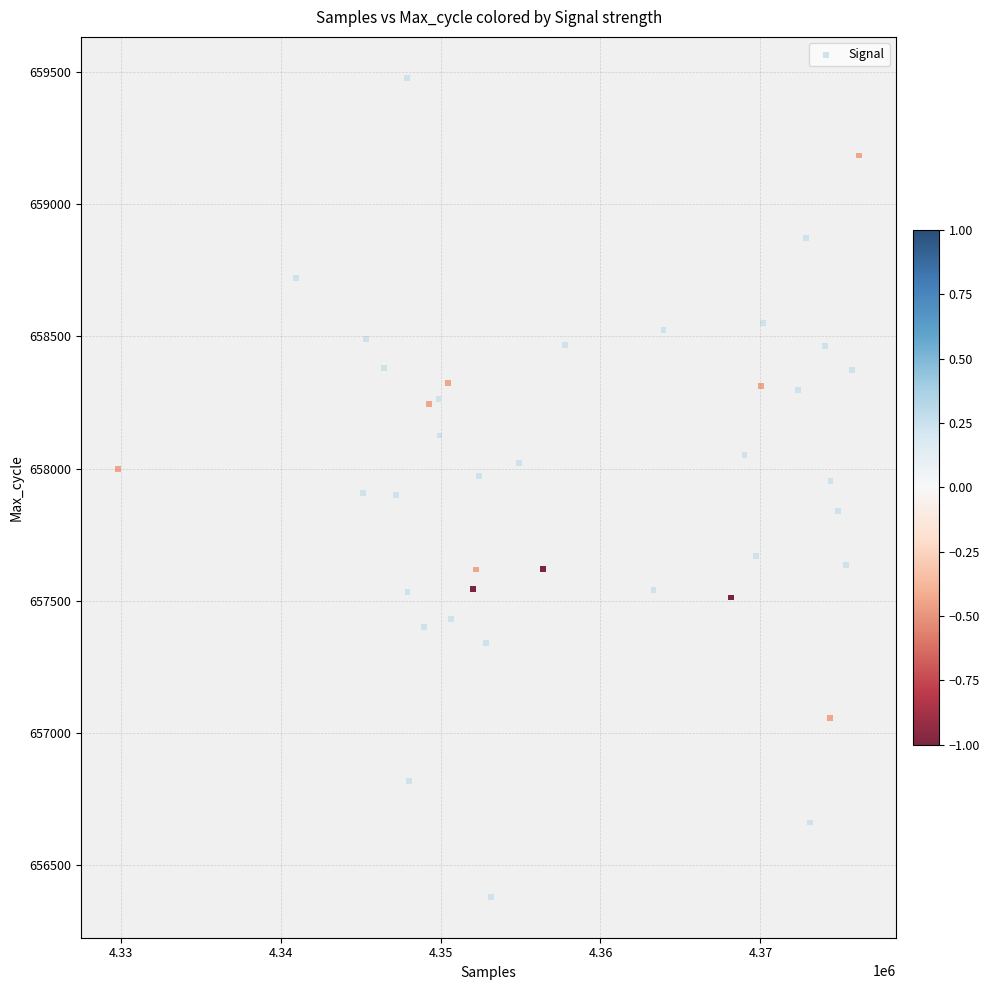

What is the range of X values (max minus min)?

46311